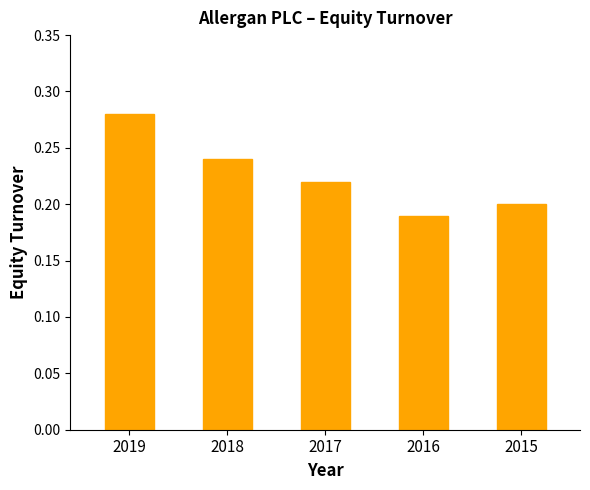

At which category does the chart reach its peak across all series?

2019